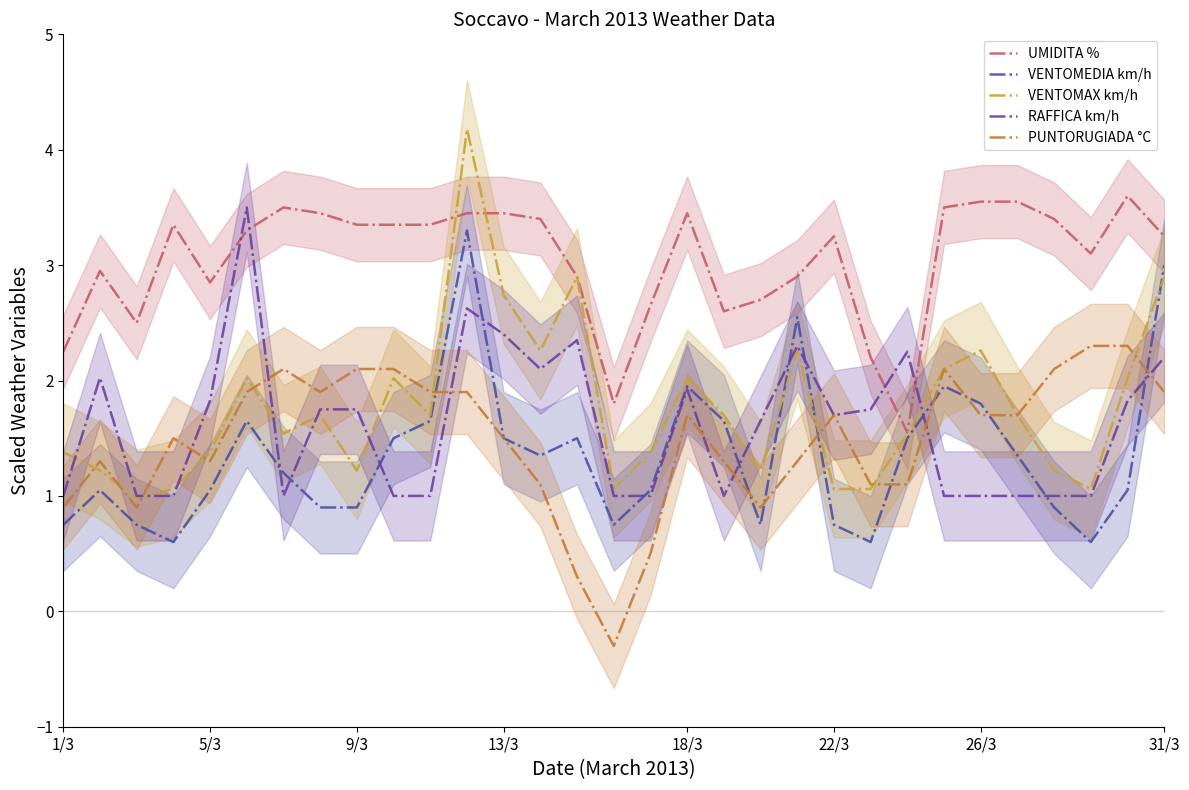

What is the highest value of the VENTOMEDIA km/h series?

3.3